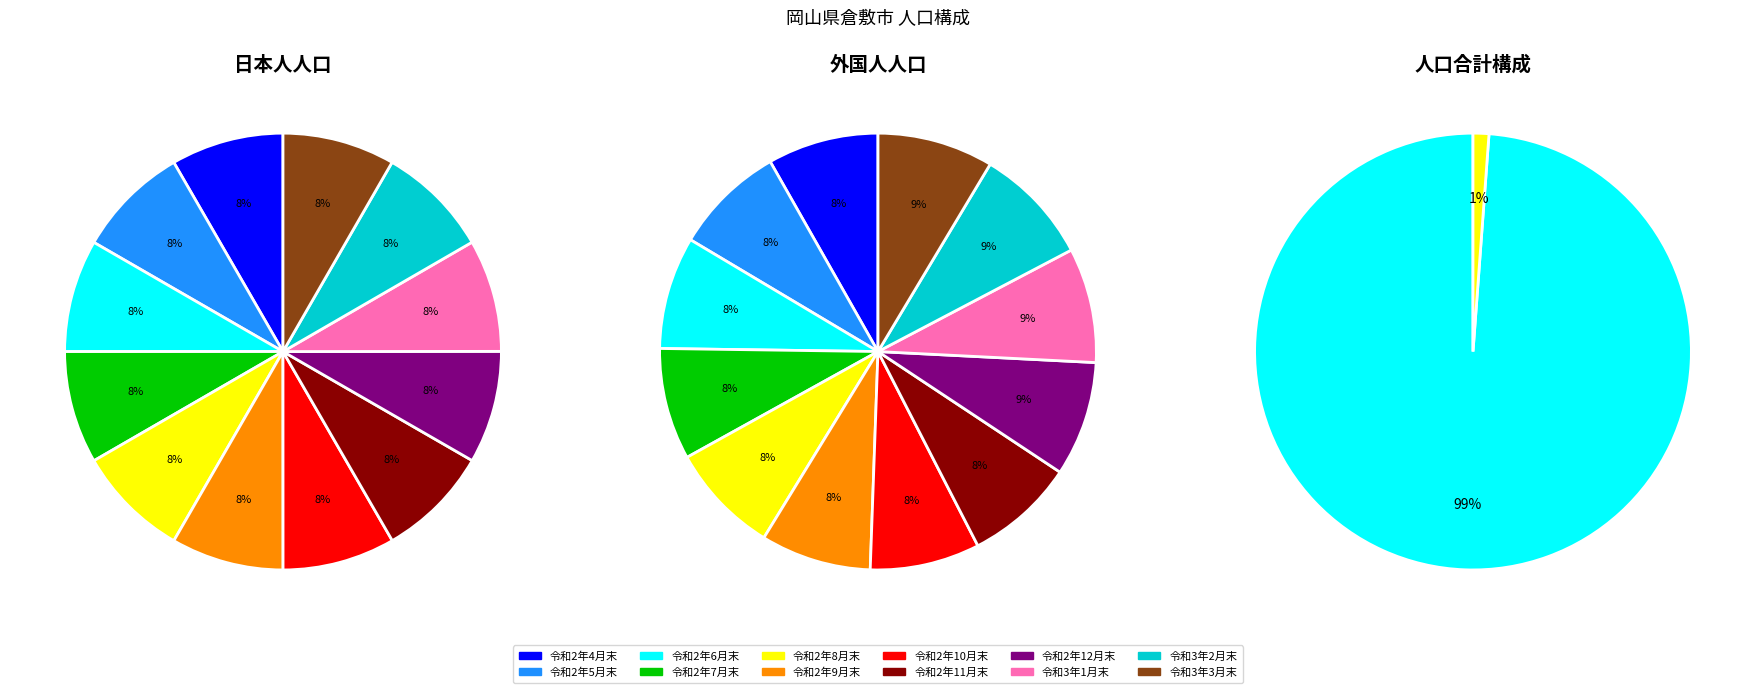

How many segments does this pie chart have?

12